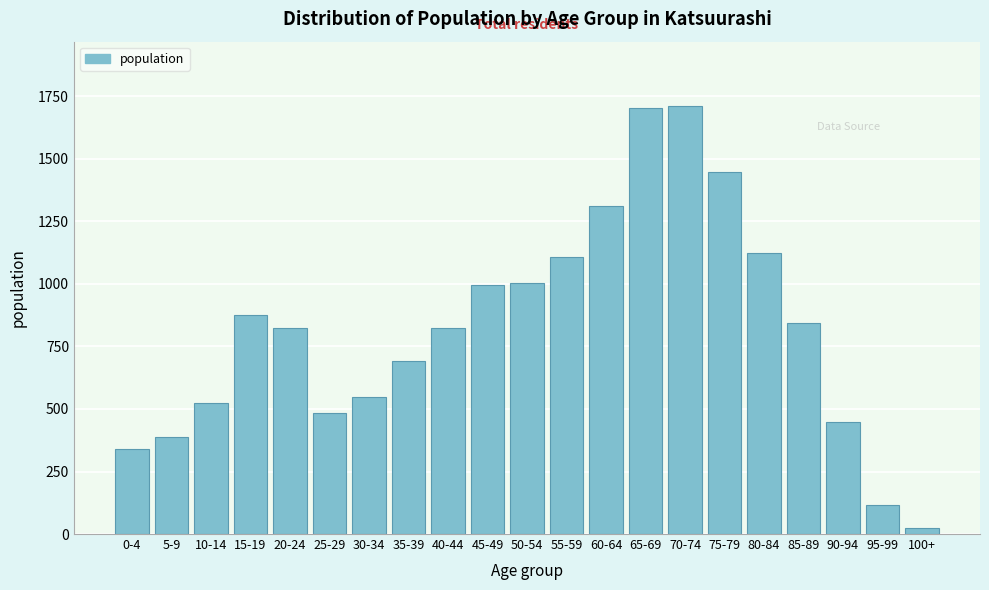

Which label corresponds to the smallest value in the chart?

100+